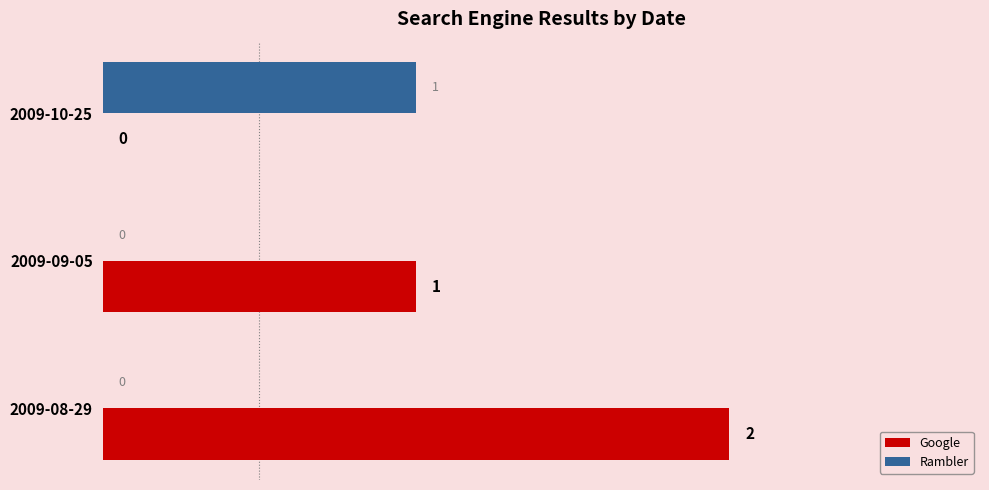

Which series has the largest total across all categories?

Google